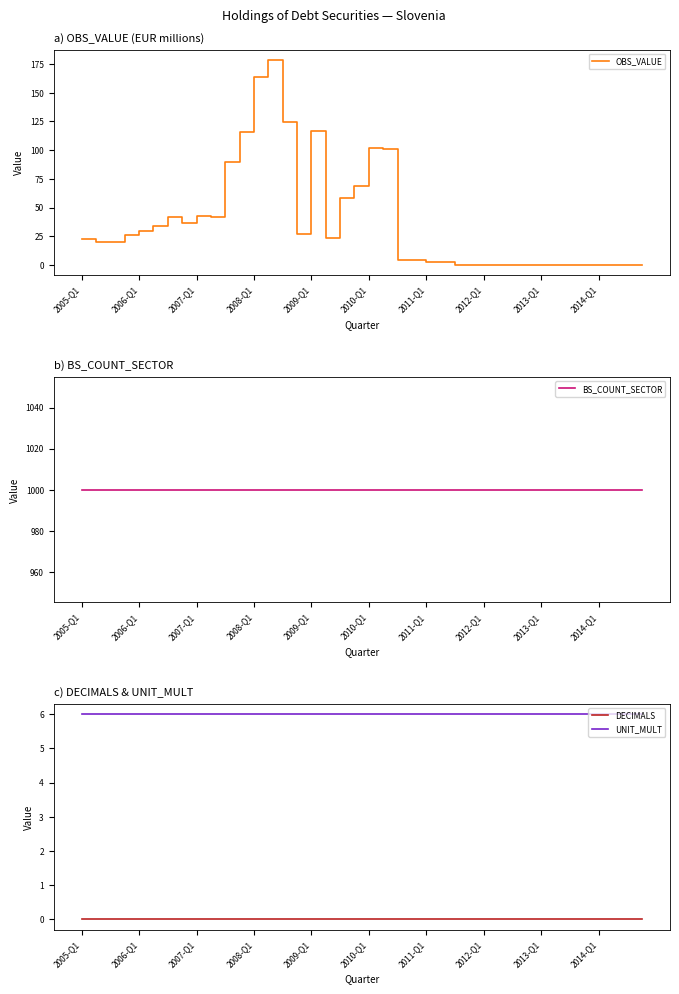

Which series has the largest range (max minus min)?

OBS_VALUE